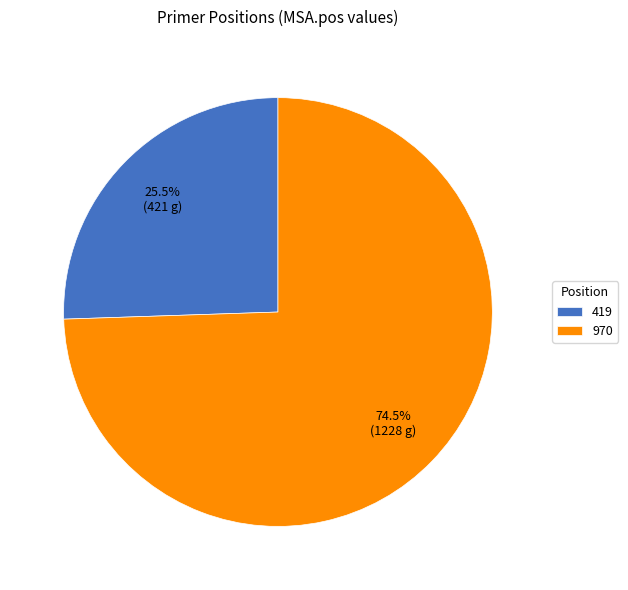

The 970 slice represents 65% of the pie. True or false?

False